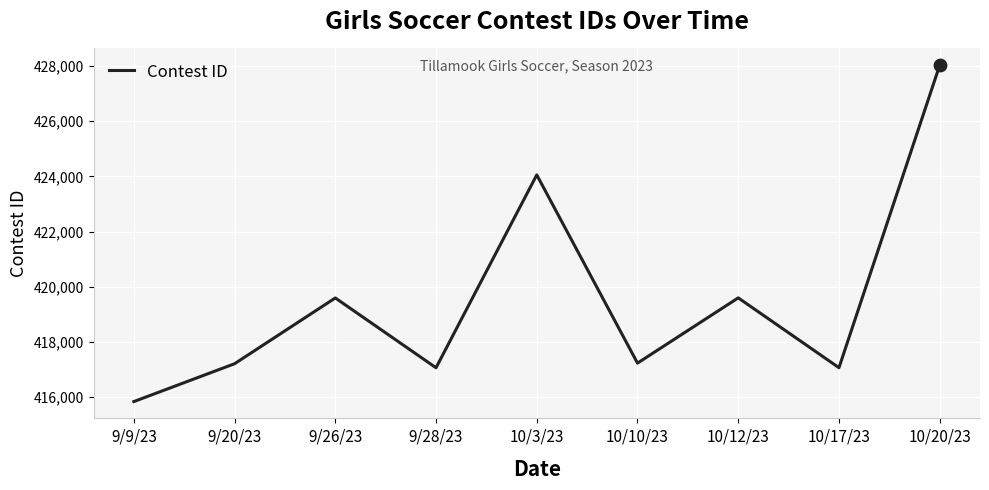

Approximately how many times larger is the value at 10/10/23 compared to 10/17/23?

1.0